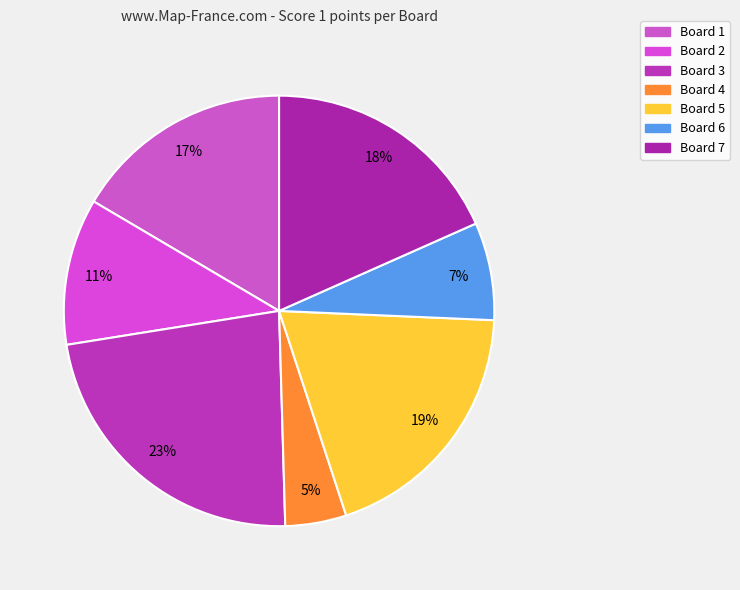

How many slices are in this pie chart?

7